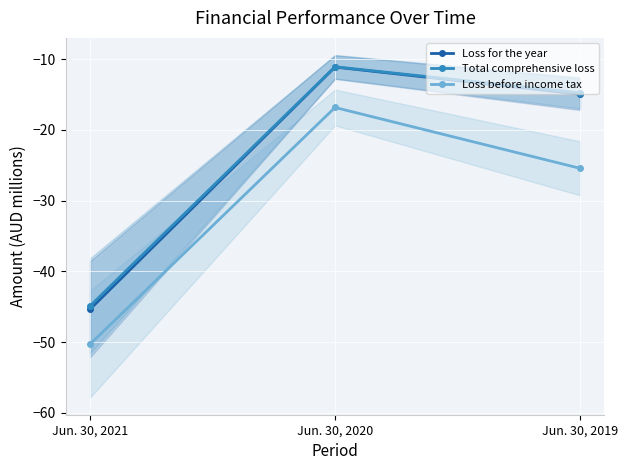

What is the smallest value displayed?

-50.3